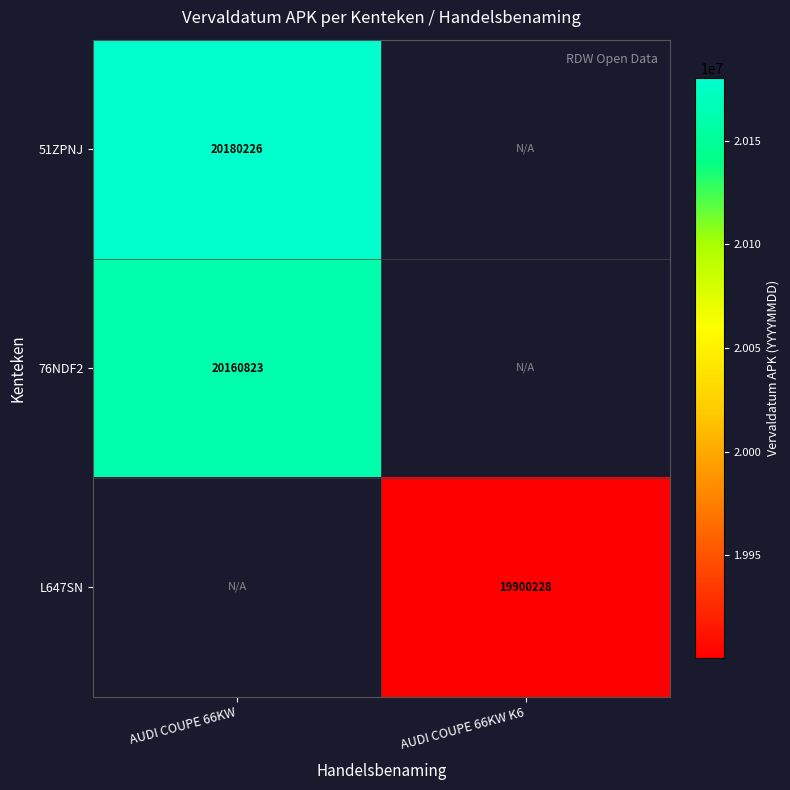

Which has a higher value, AUDI COUPE 66KW K6 or AUDI COUPE 66KW?

AUDI COUPE 66KW